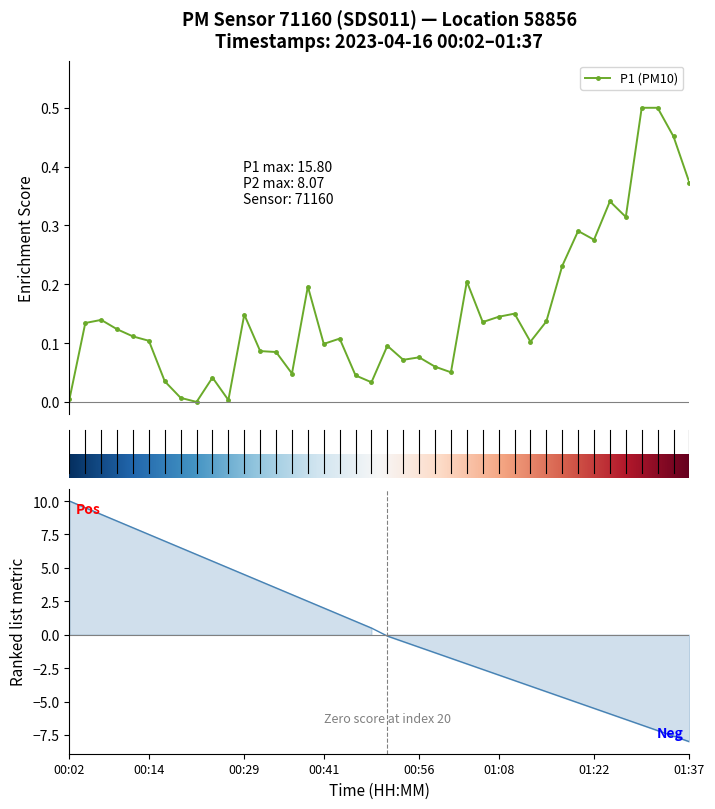

Between 00:21 and 01:05, which is larger?

01:05